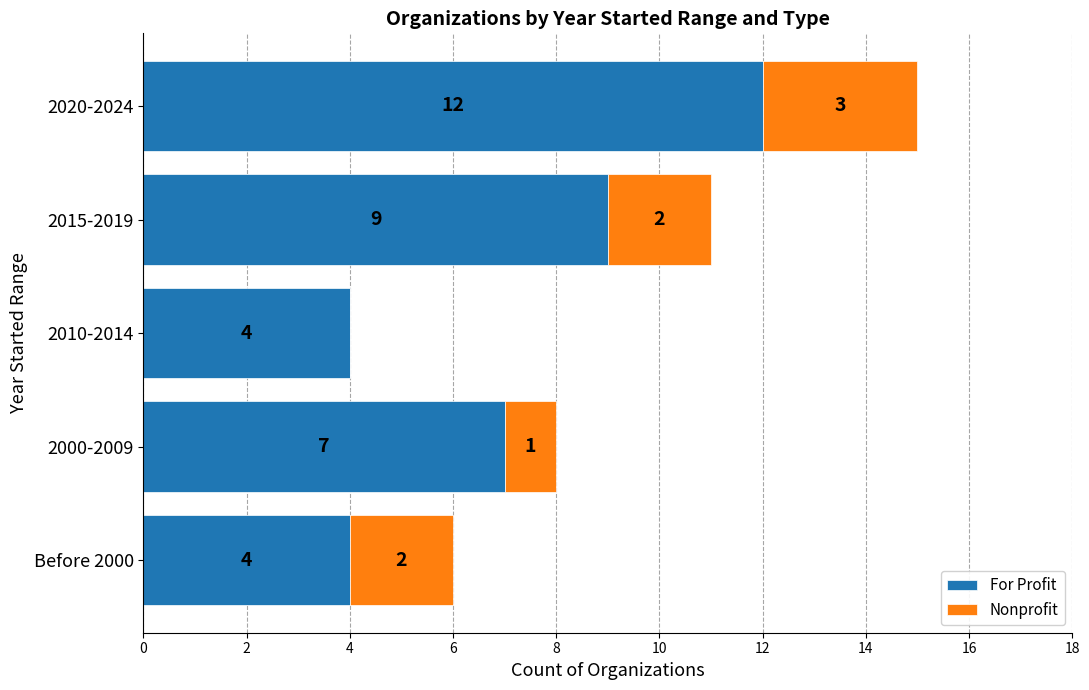

Is it true that For Profit equals 18 at 2020-2024?

False